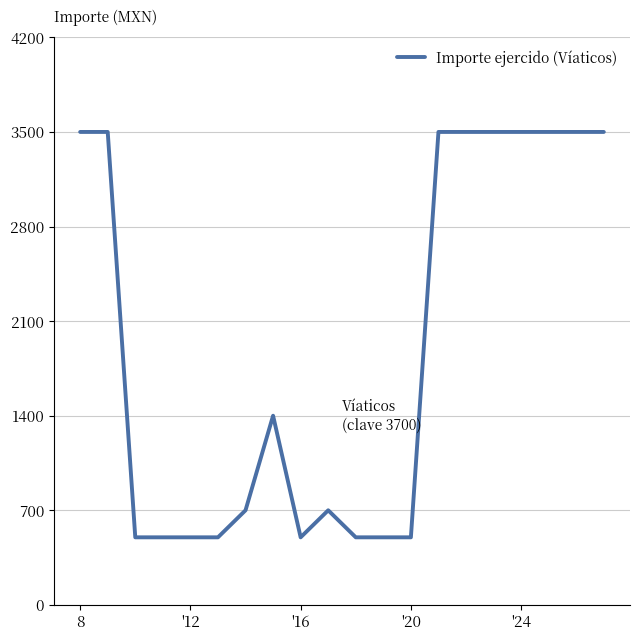

What is the difference between the maximum and minimum values?

3000